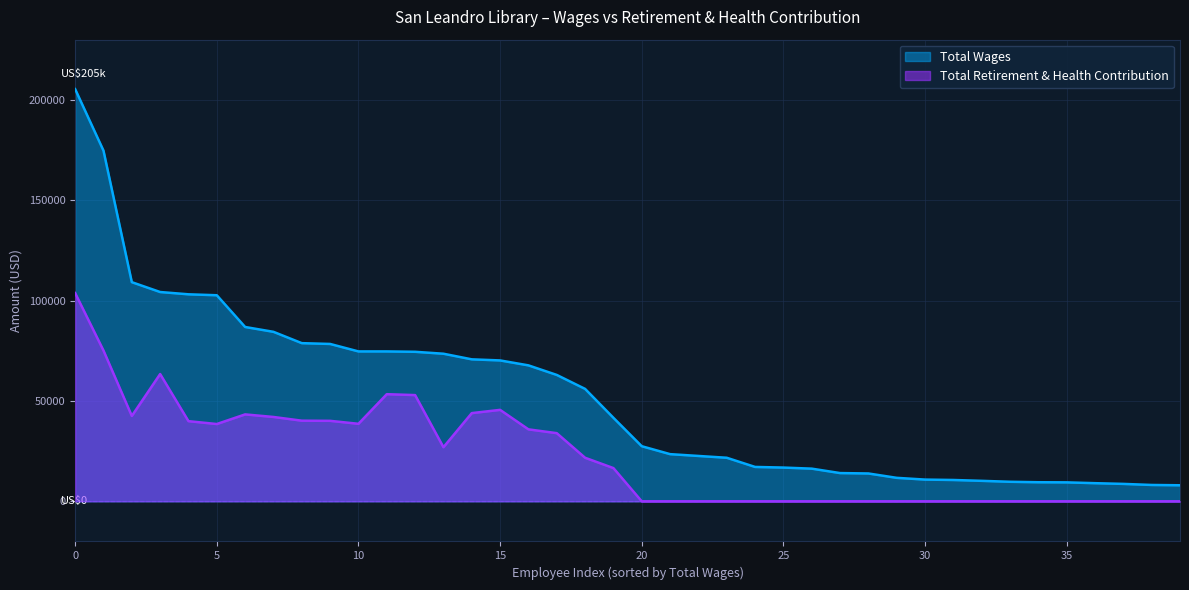

What is the maximum value for Total Wages?

205348